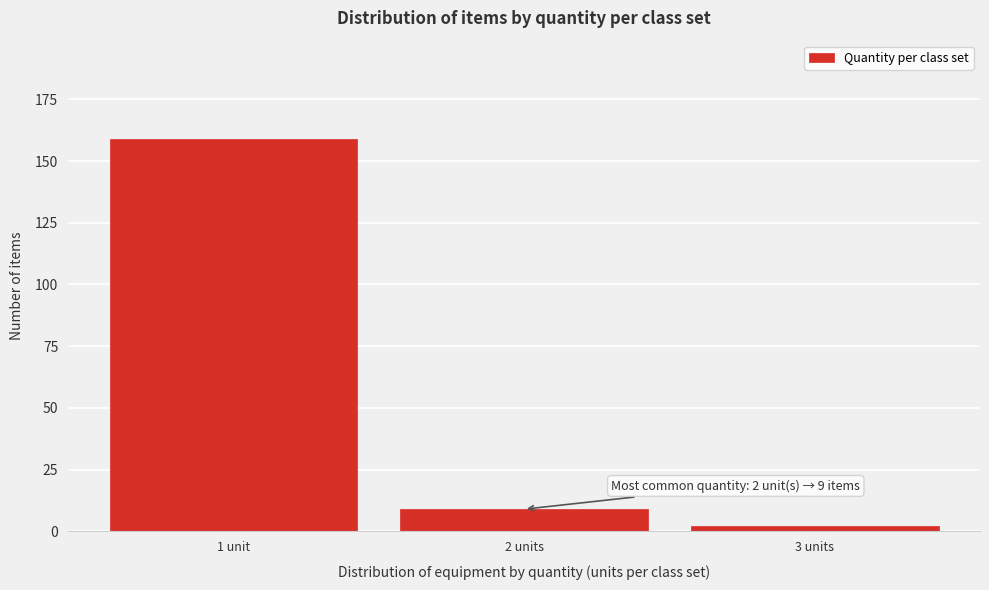

Reading left to right, extract all data points from this chart.

1 unit=159	2 units=9	3 units=2